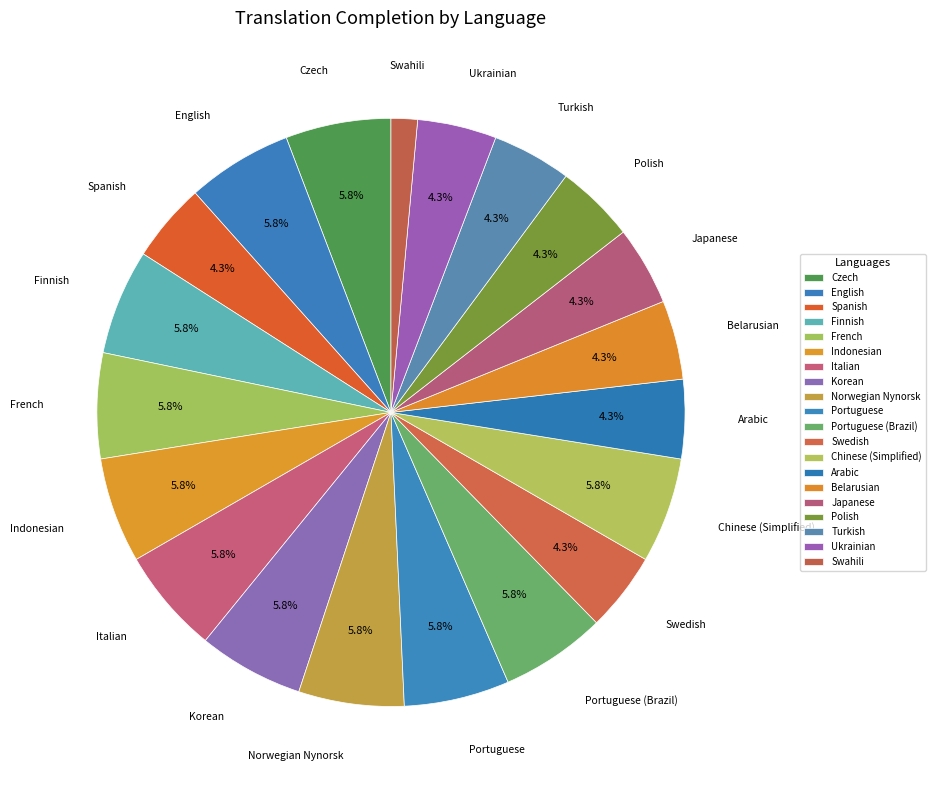

Count the number of slices in the pie.

20